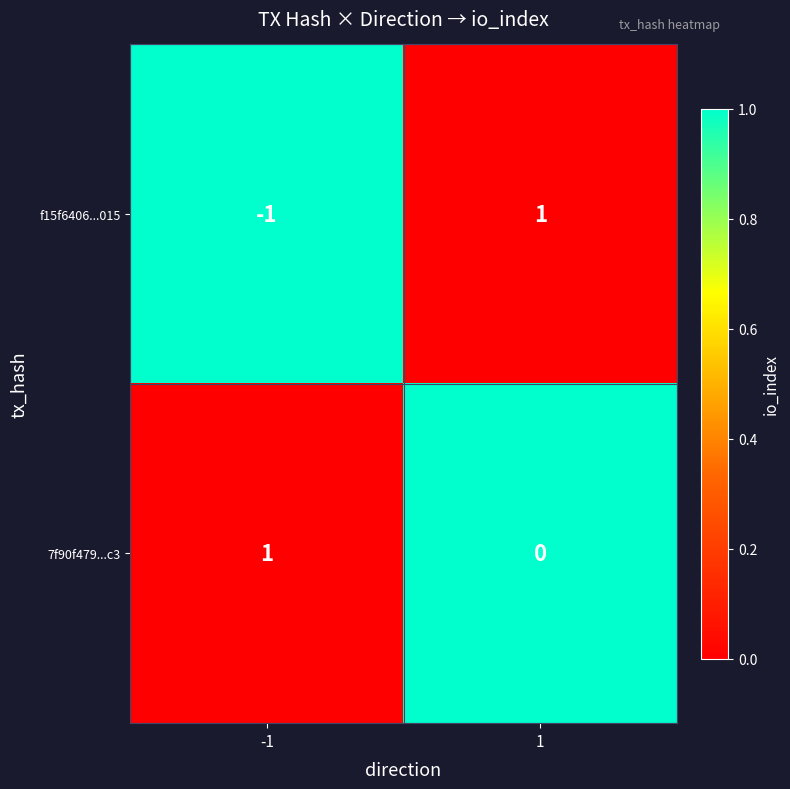

Is it true that 7f90f479...c3 equals 0 at 1?

True